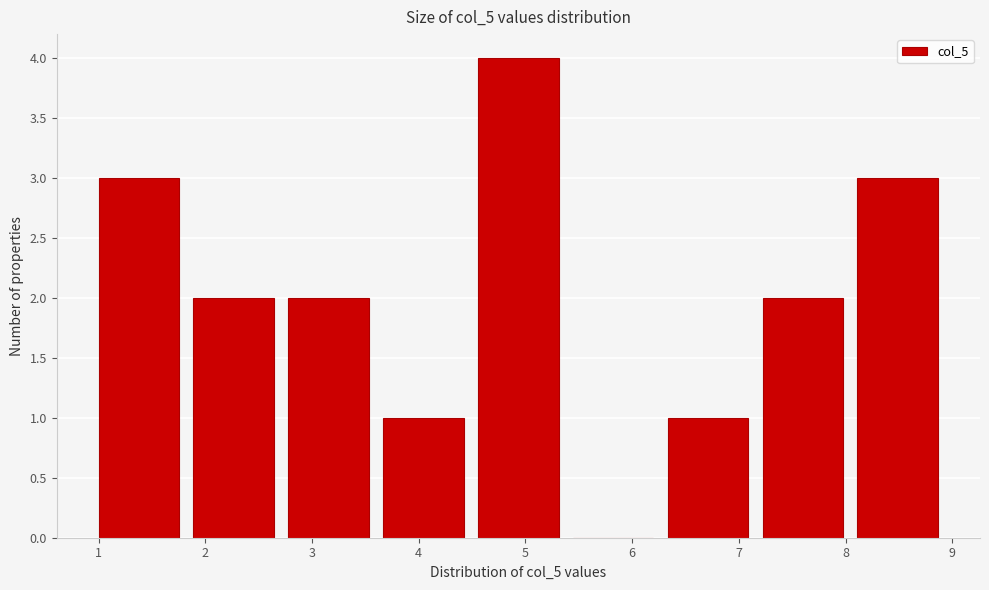

Which range on the x-axis has the tallest bar?

4.6 to 5.4